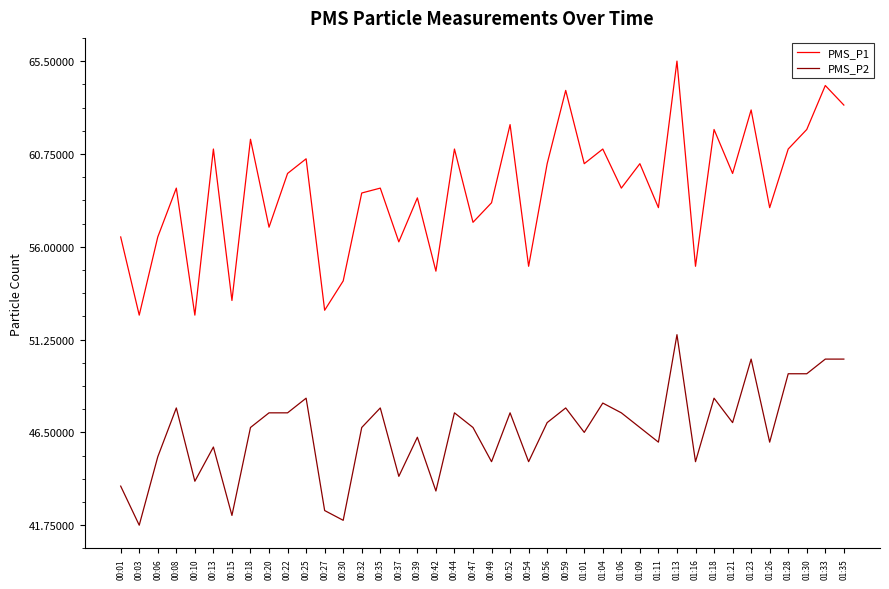

What is the highest value of the PMS_P1 series?

65.5